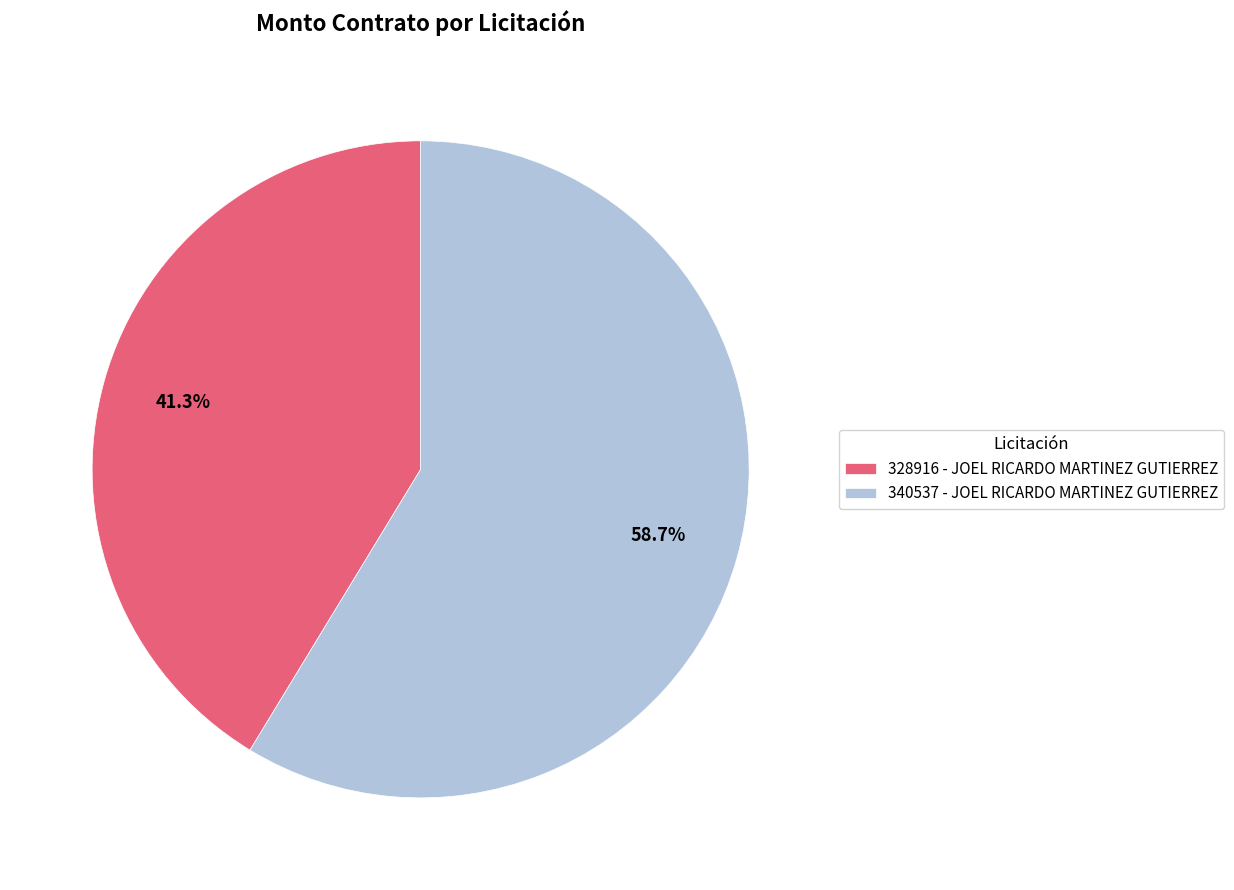

What is the largest slice in the pie chart?

340537 - JOEL RICARDO MARTINEZ GUTIERREZ